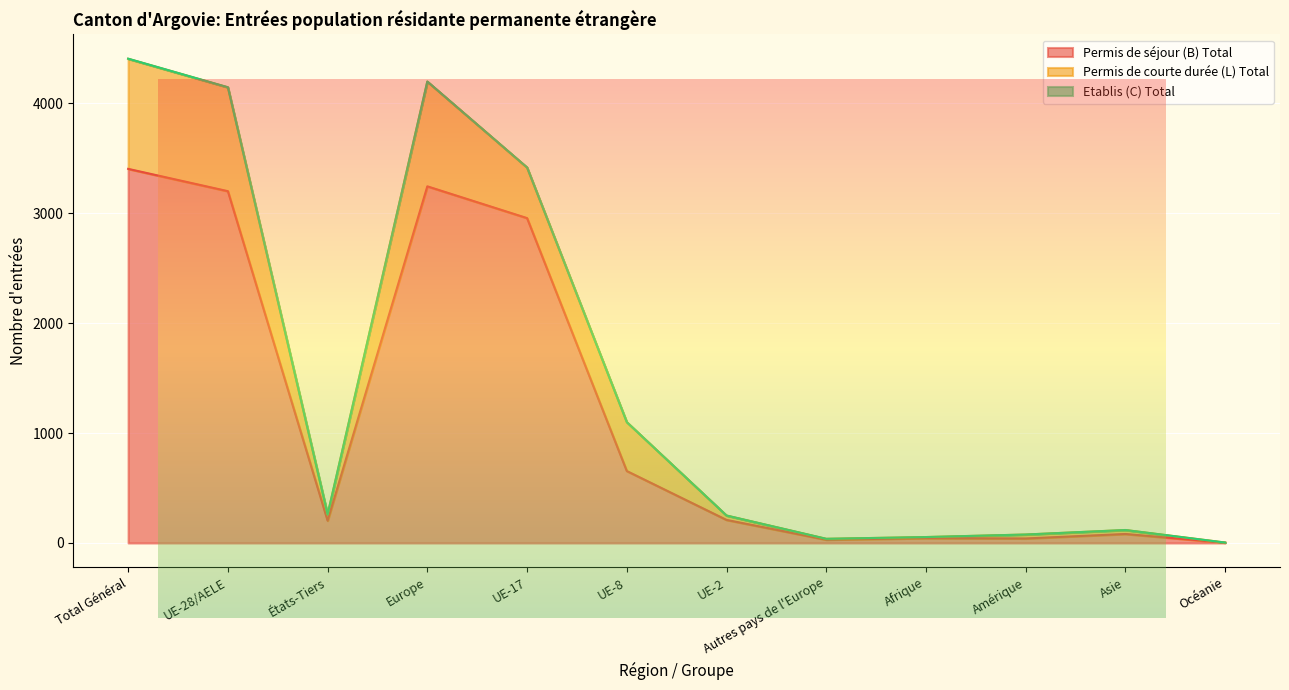

What is the total value across all series at Europe?

4200